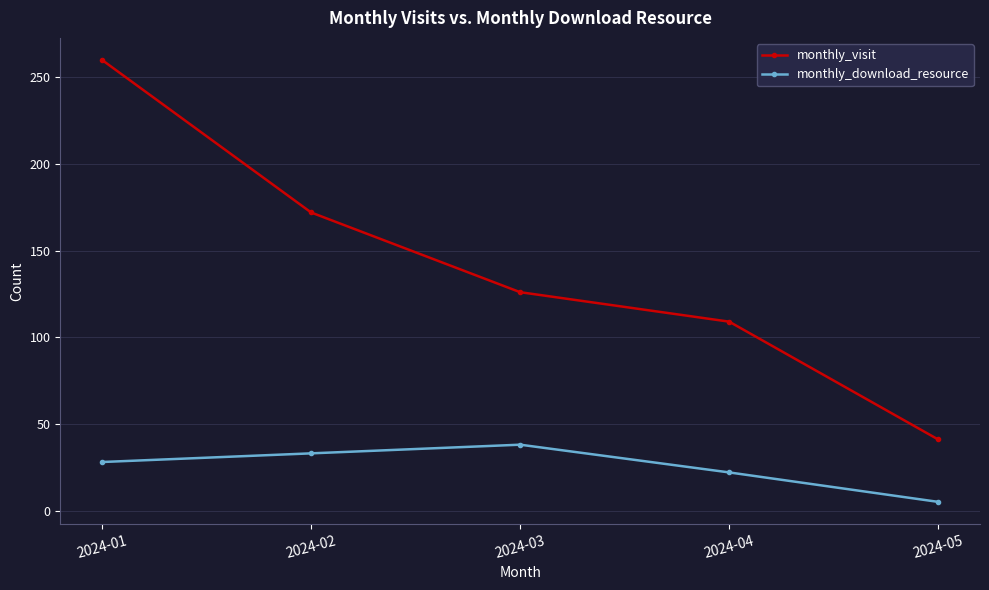

At which category is the sum across all series the highest?

2024-01